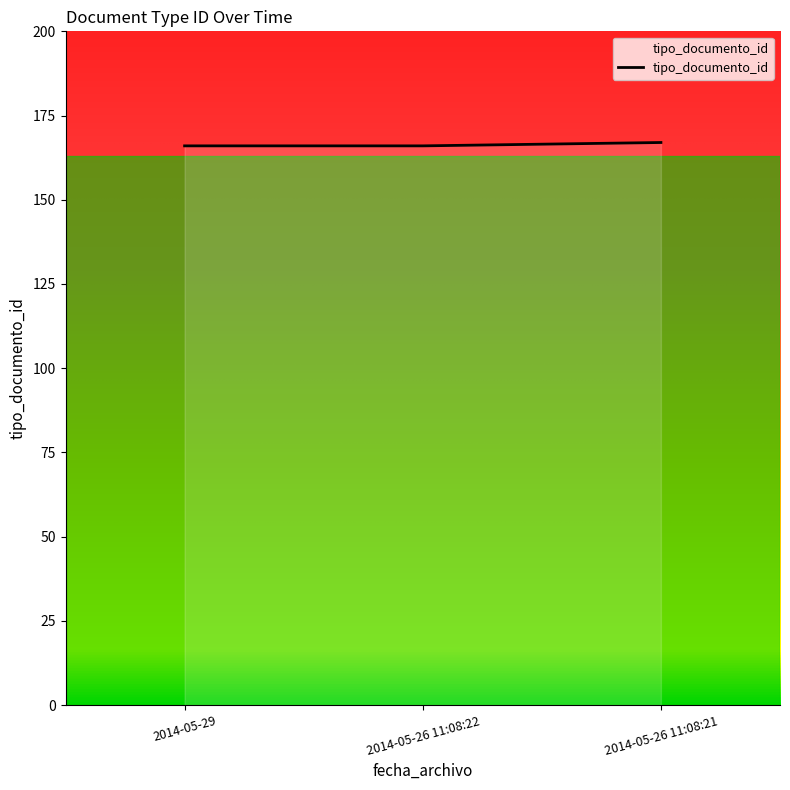

Between 2014-05-26 11:08:21 and 2014-05-26 11:08:22, which is larger?

2014-05-26 11:08:21